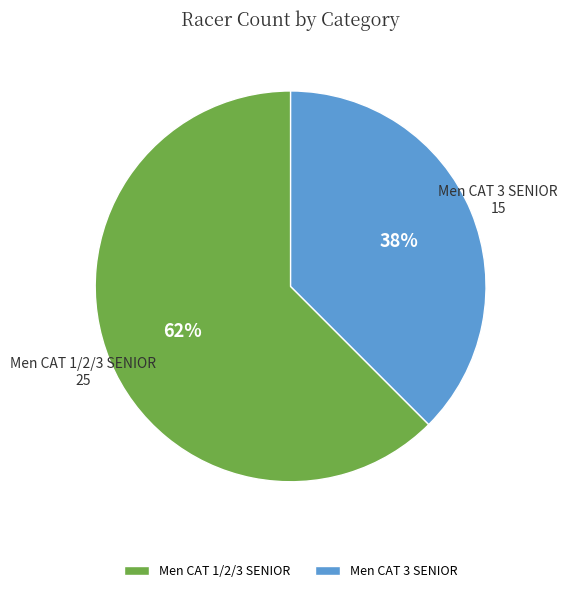

What is the largest slice in the pie chart?

Men CAT 1/2/3 SENIOR